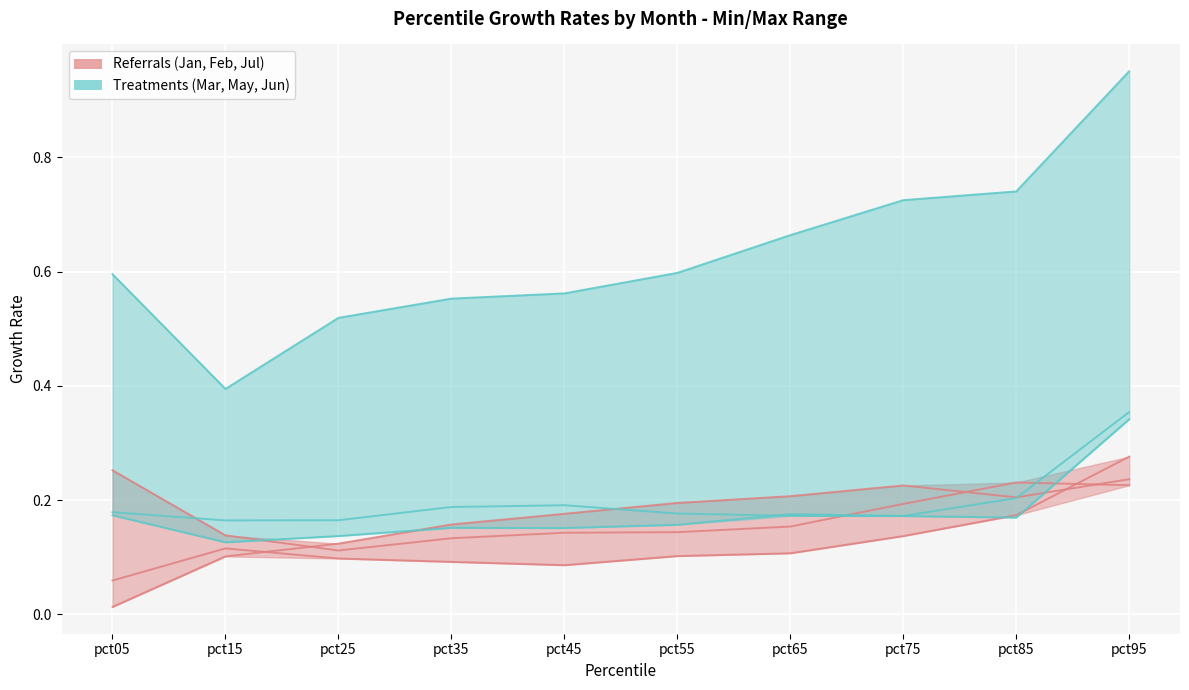

What is the value of the Feb (referrals) point at the 2nd from the left?

0.1